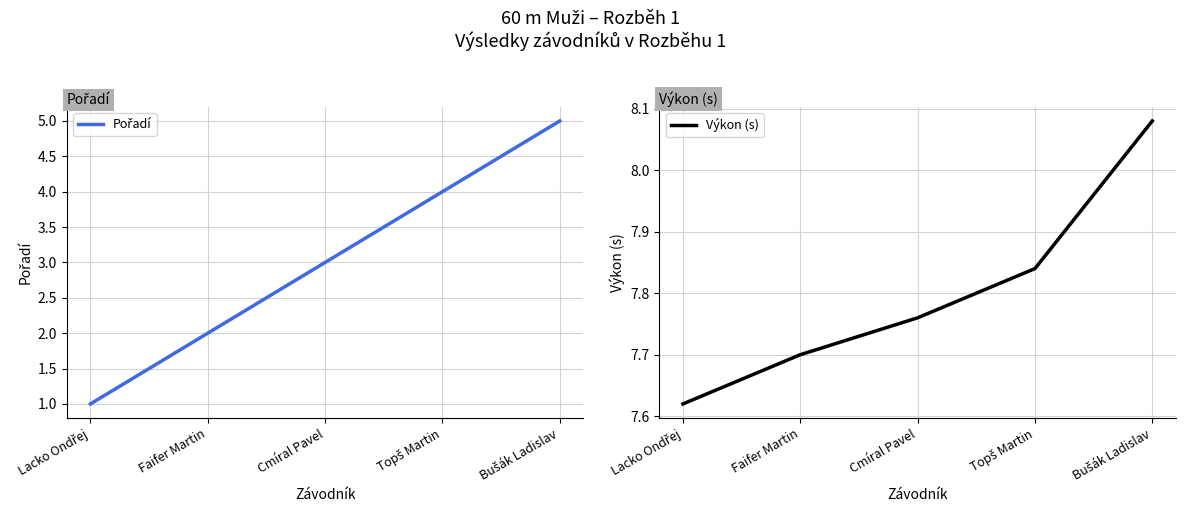

Reading left to right, what are all the values shown in this chart?

Pořadí: 1.0	2.0	3.0	4.0	5.0
Výkon (s): 7.6	7.7	7.8	7.8	8.1